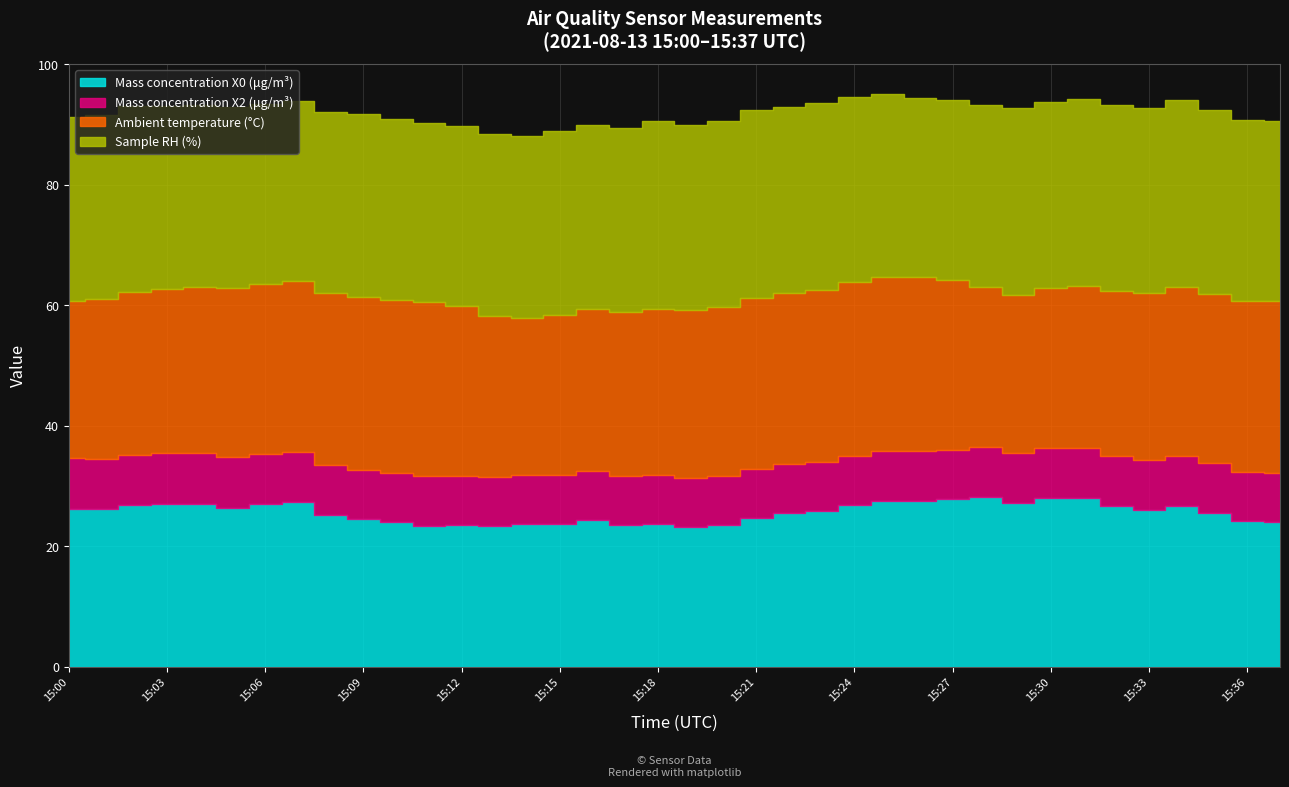

What is the value of the Mass concentration X2 (μg/m³) point at the 31st from the left?

8.2